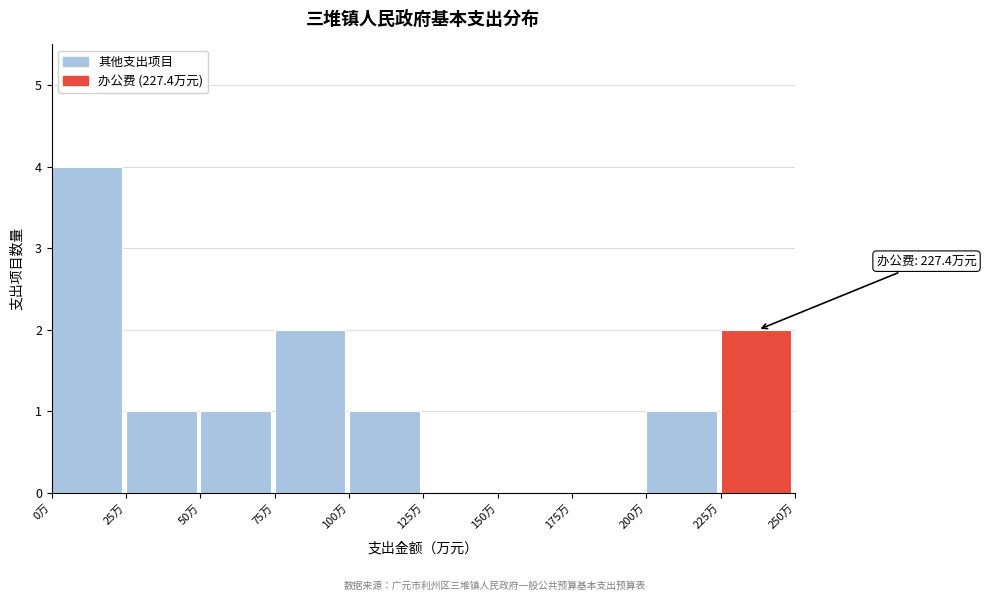

Over which range of the x-axis is the bar tallest?

0 to 25